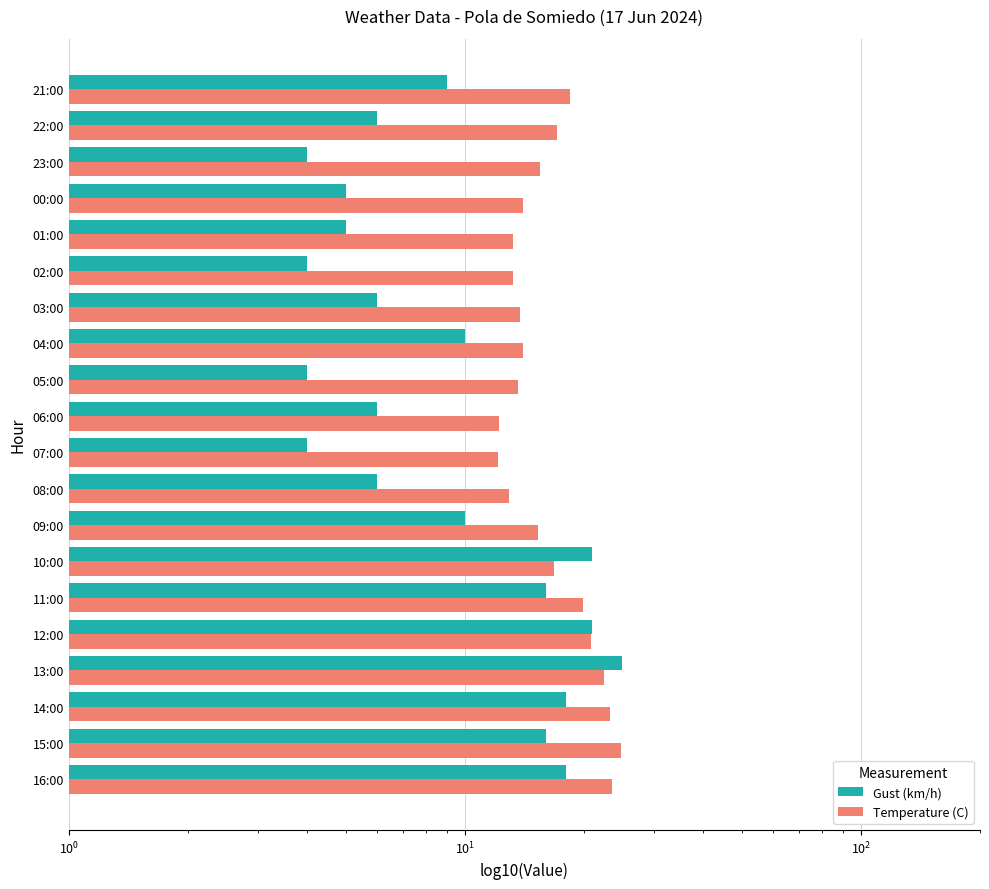

Between 04:00 and 08:00, which is larger?

04:00